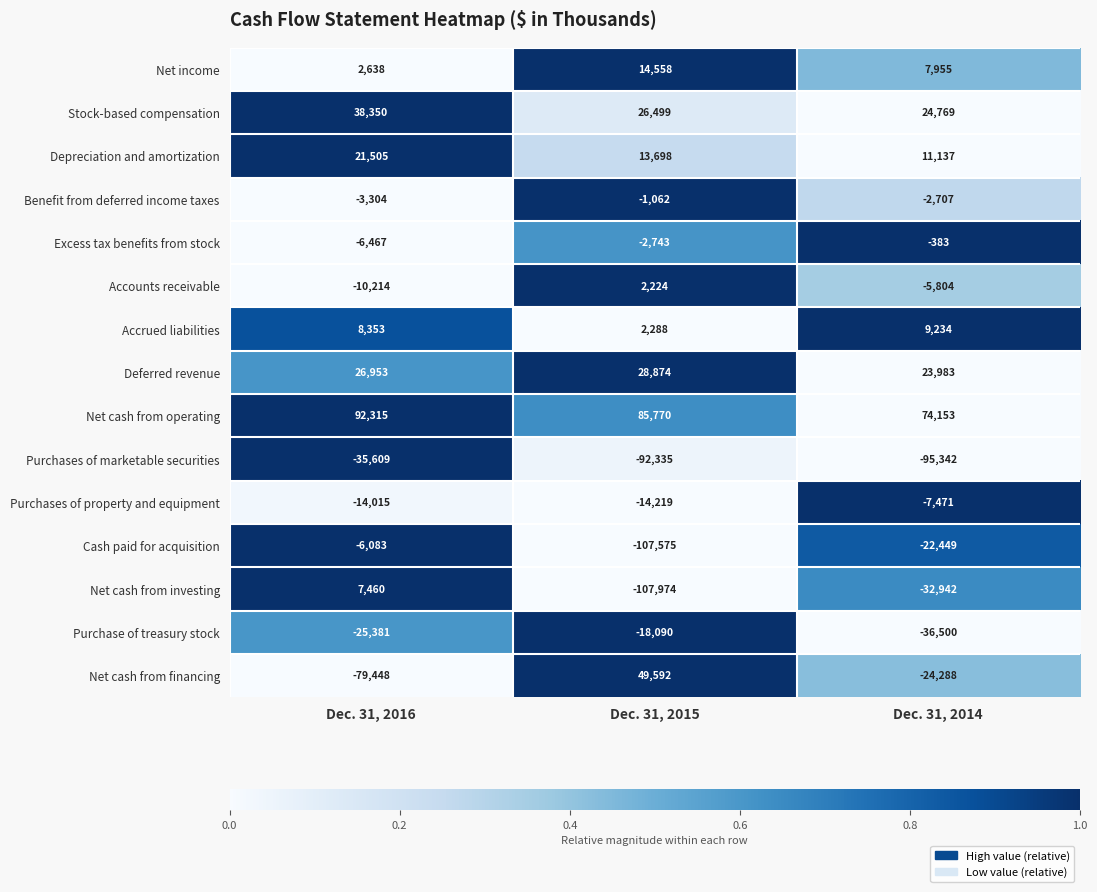

Which series changed the most between Dec. 31, 2016 and Dec. 31, 2015?

Net cash from financing